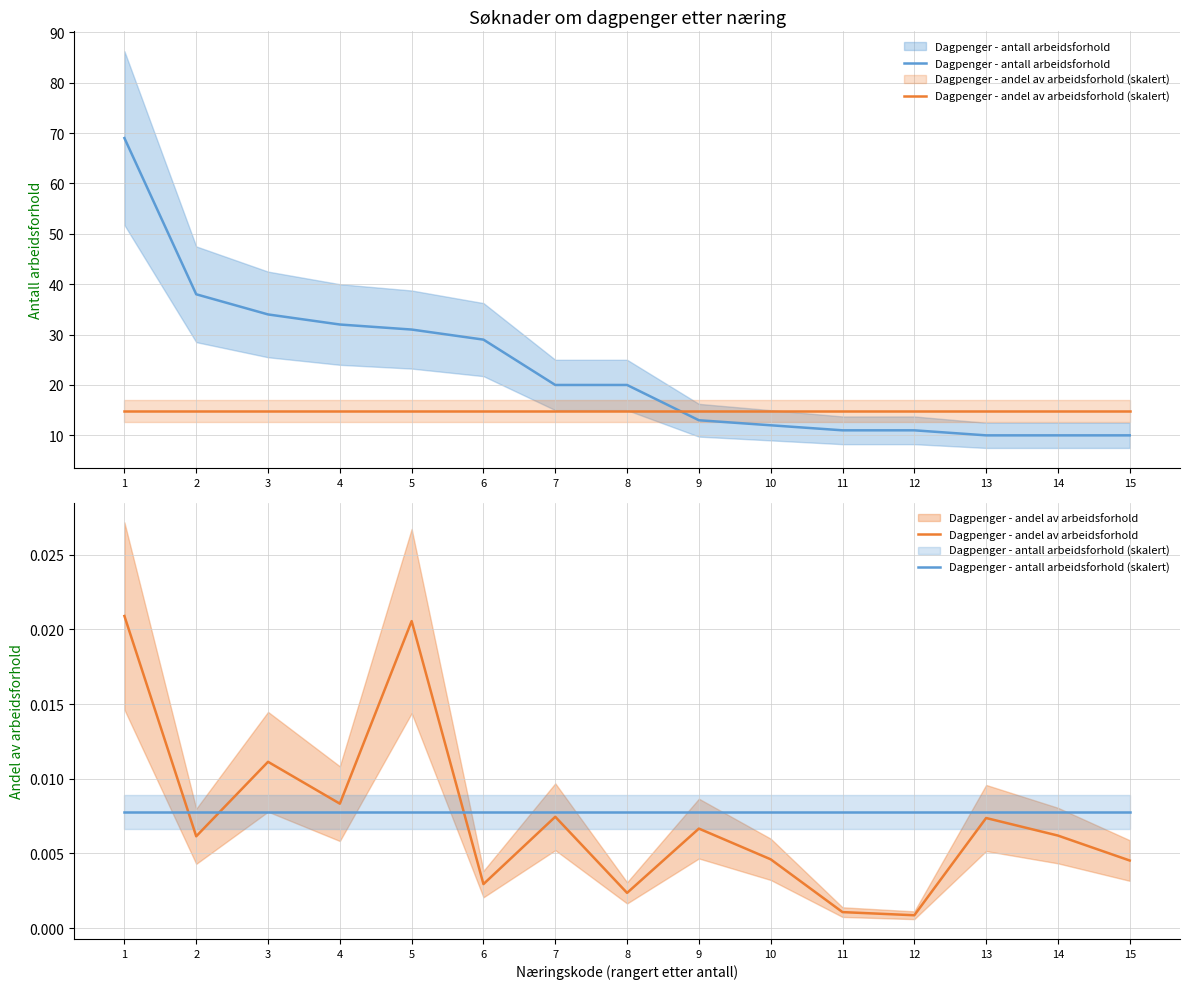

The Dagpenger - antall arbeidsforhold series shows 20.0 at 8. True or false?

True